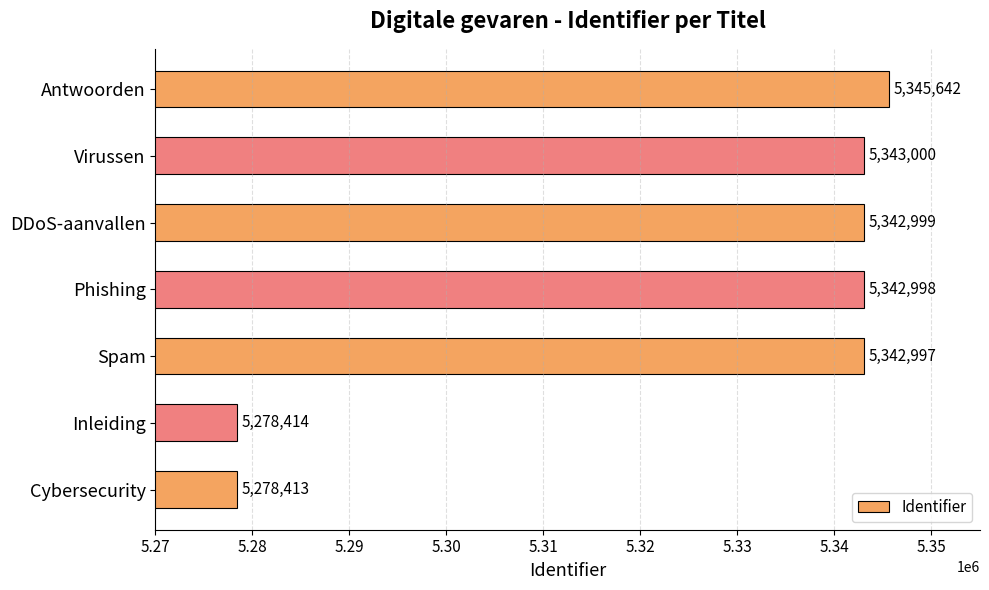

Reading bottom to top, what are all the values shown in this chart?

5278413	5278414	5342997	5342998	5342999	5343000	5345642